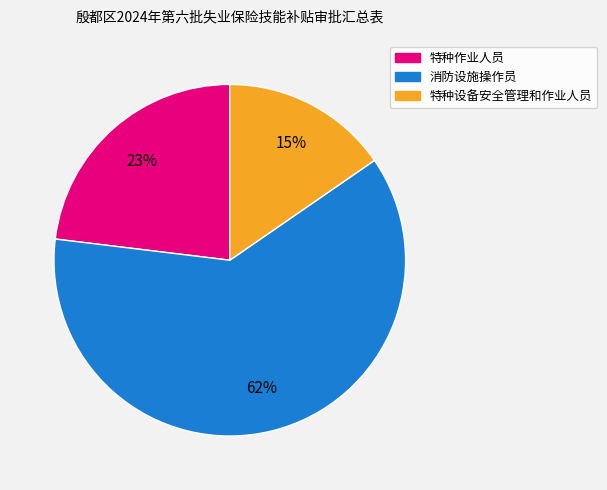

Count the number of slices in the pie.

3